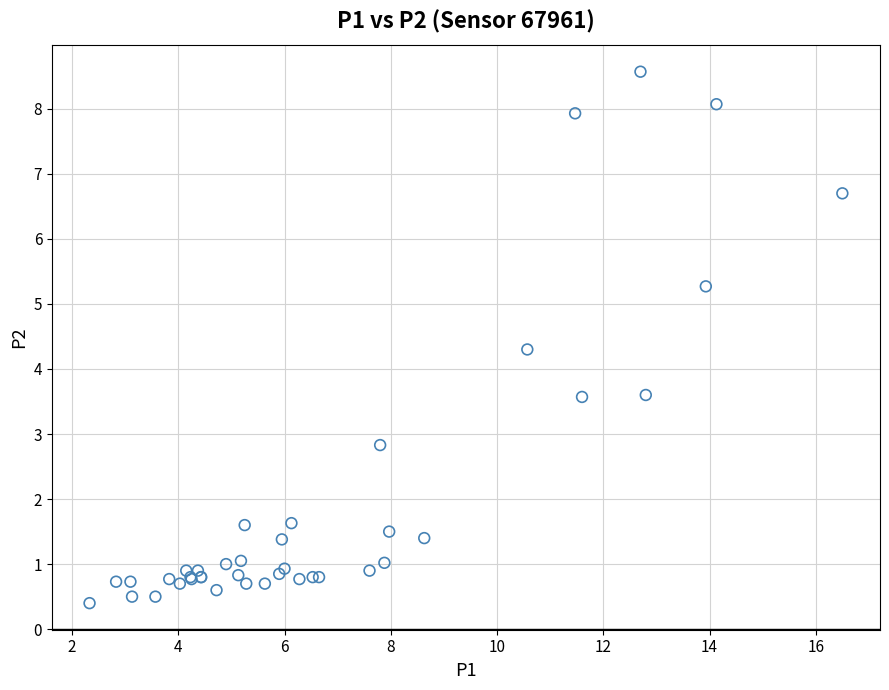

What Y value in the scatter plot is closest to 4?

4.3